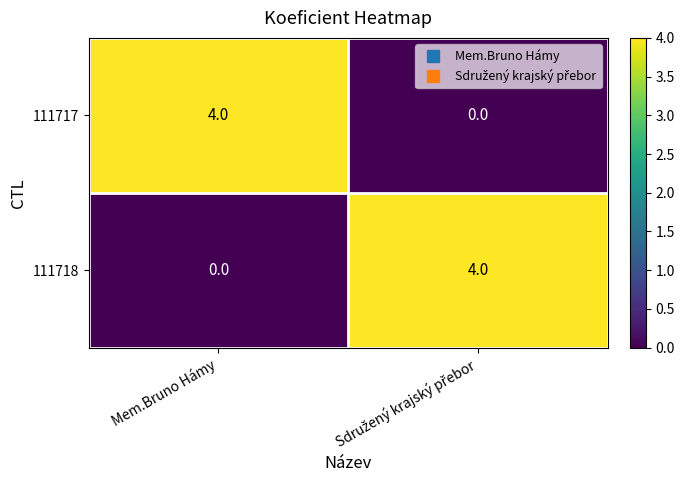

What is the difference between the highest and lowest values at Mem.Bruno Hámy?

4